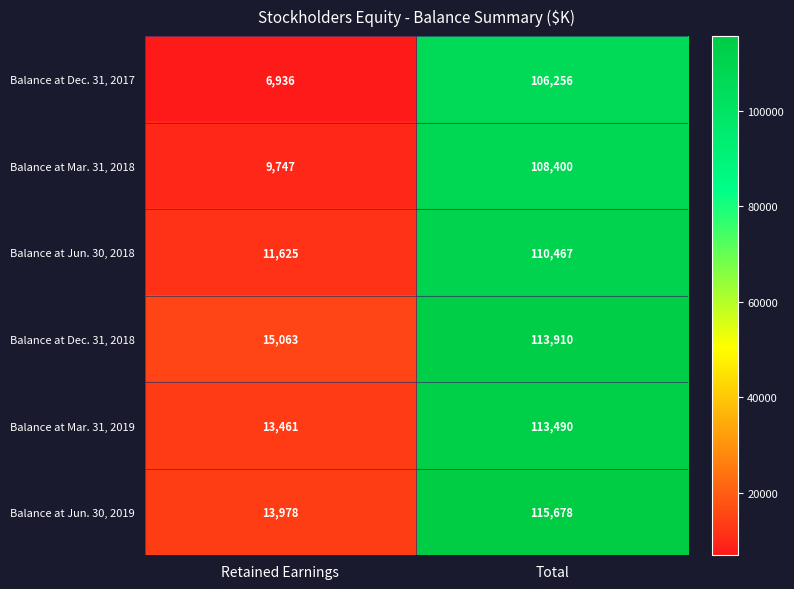

The value of Balance at Mar. 31, 2019 at Retained Earnings is 13461. True or false?

True